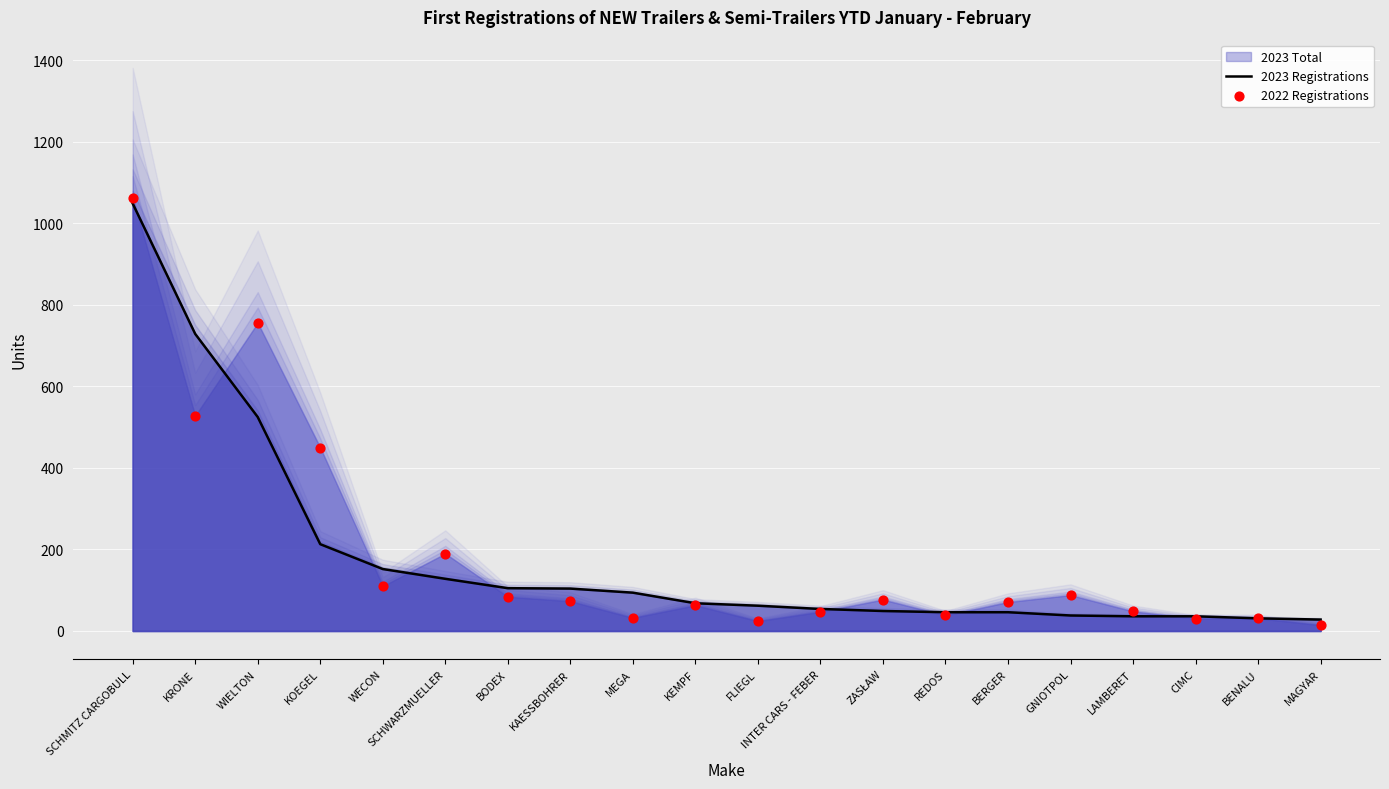

Which series has the largest total across all categories?

2022 Registrations